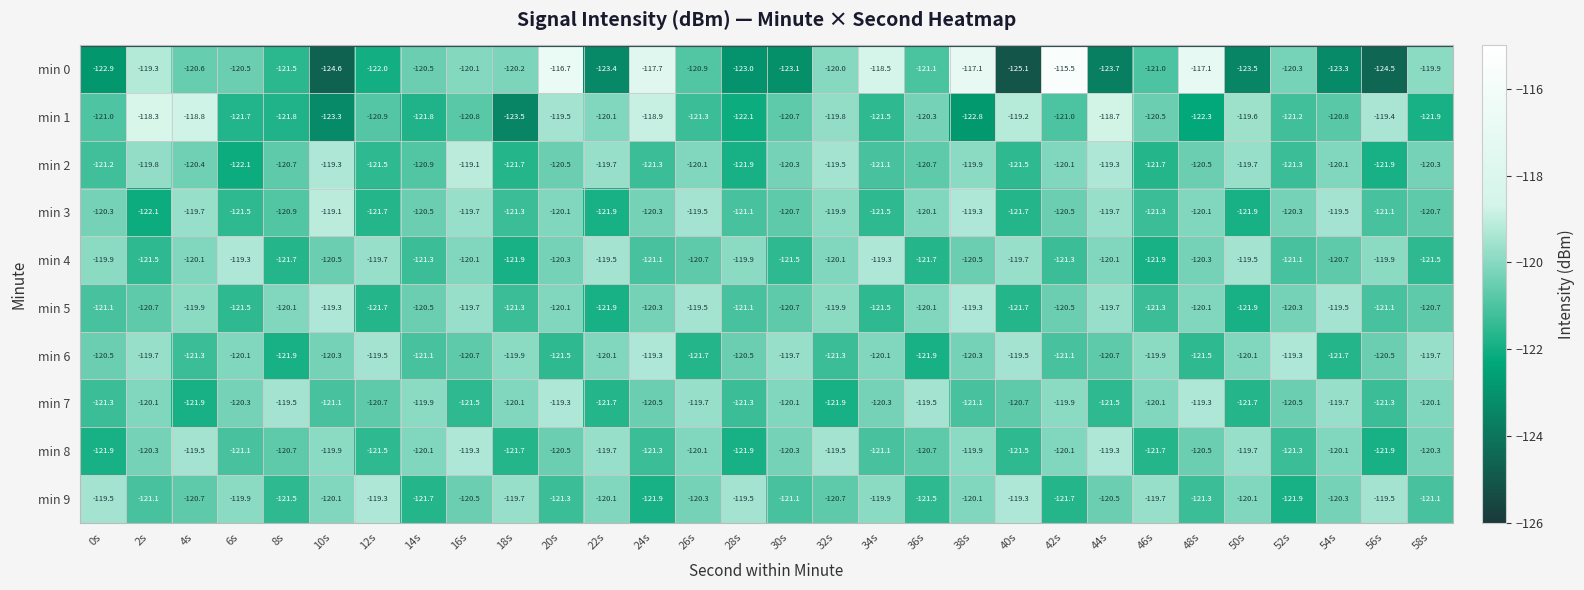

At which category is the sum across all series the highest?

20s